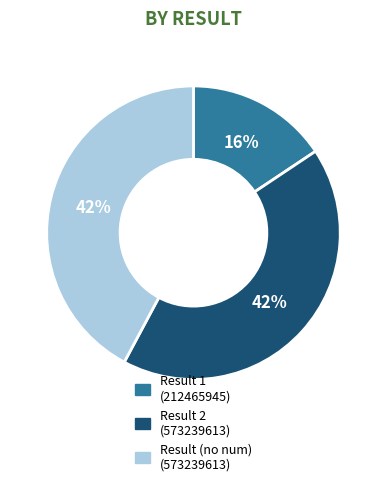

Which slice is the smallest?

Result 1 (212465945)